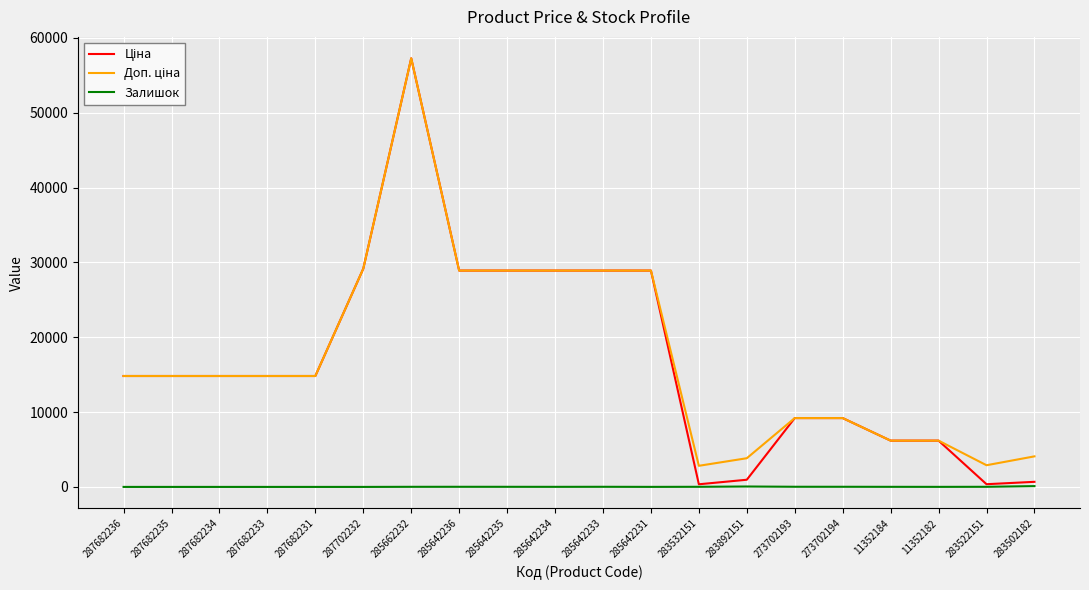

Which label corresponds to the largest value in the chart?

285662232